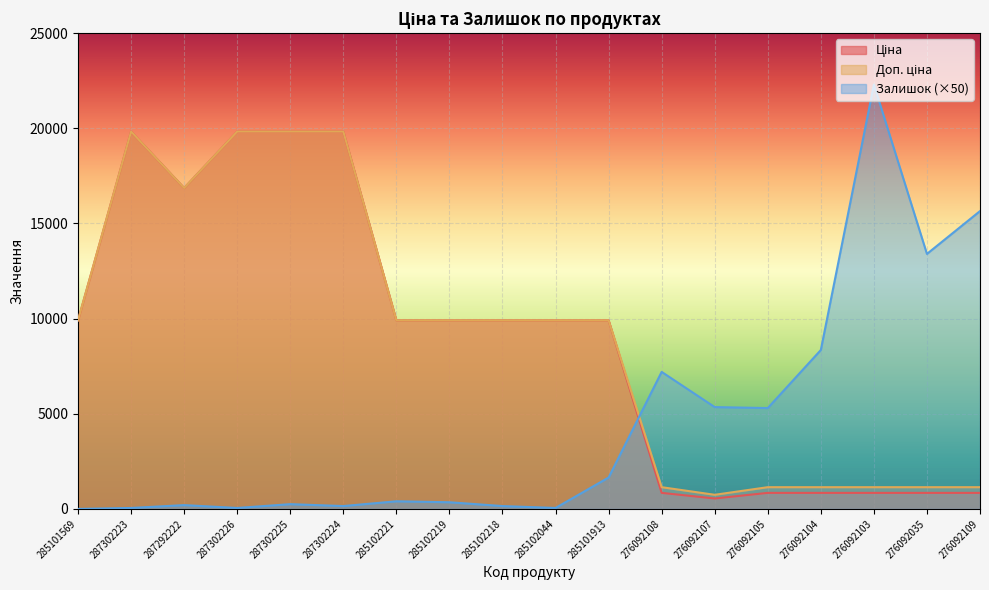

How many distinct data groups are displayed?

3